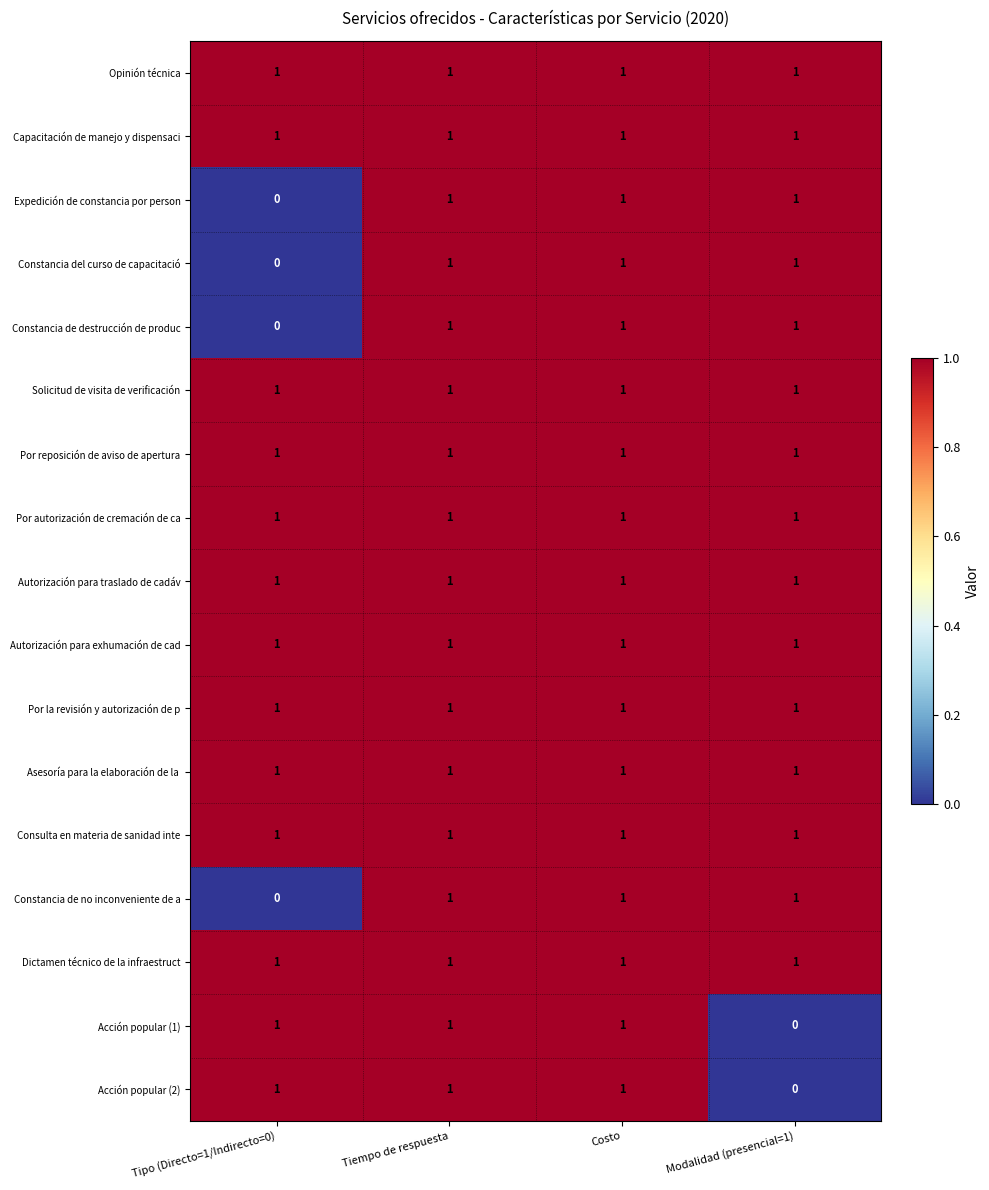

Count the number of categories in the chart.

4